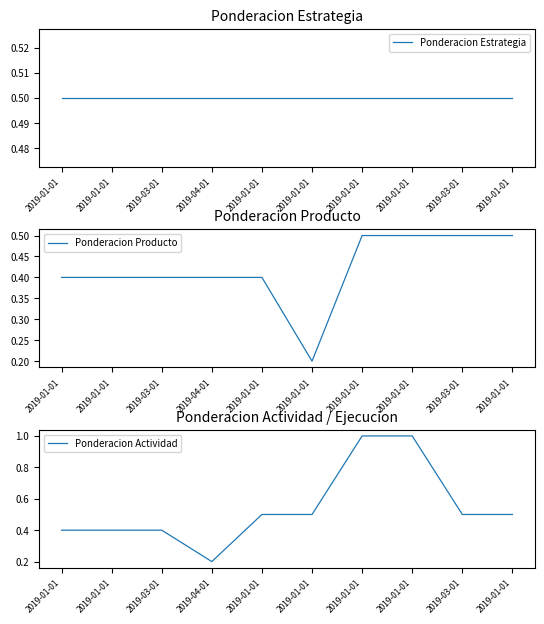

Which series has the widest spread of values?

Ponderacion Actividad